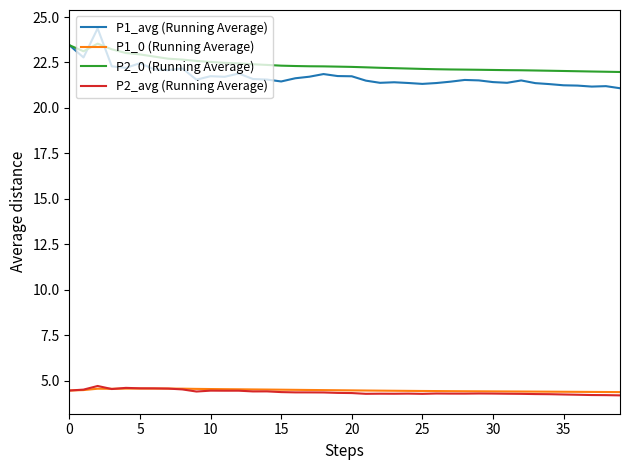

Which series has the largest range (max minus min)?

P1_avg (Running Average)